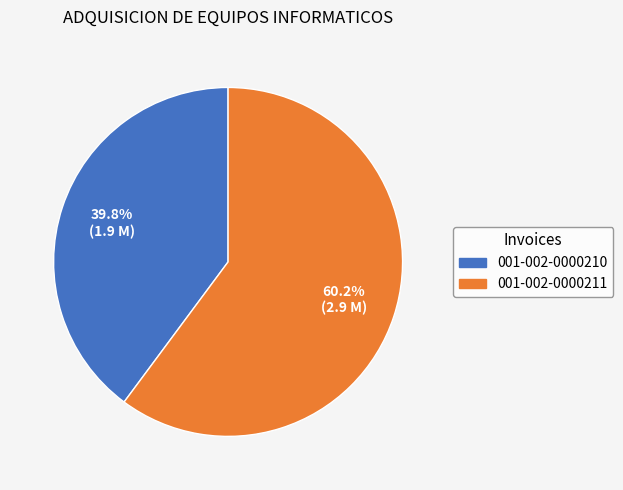

Rank the categories by value from highest to lowest.

001-002-0000211, 001-002-0000210